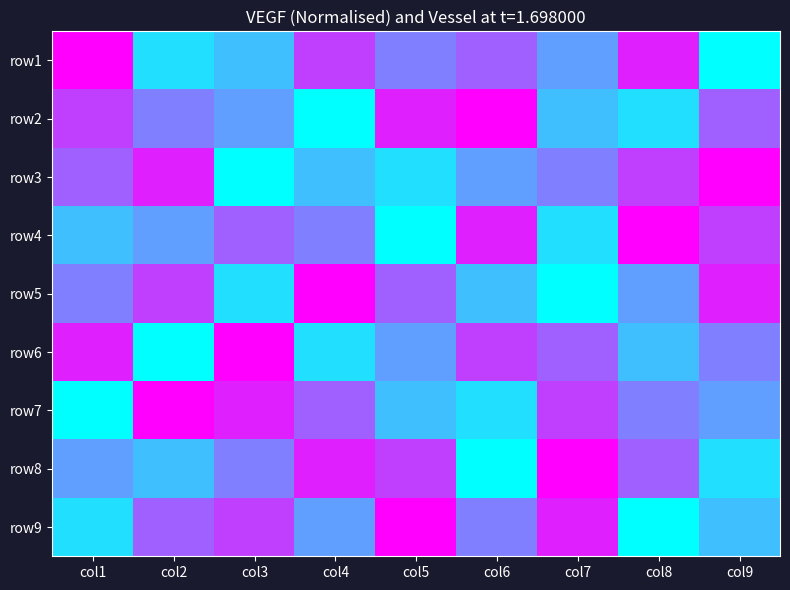

List the series in order of their peak value, lowest first.

row1, row2, row3, row4, row5, row6, row7, row8, row9